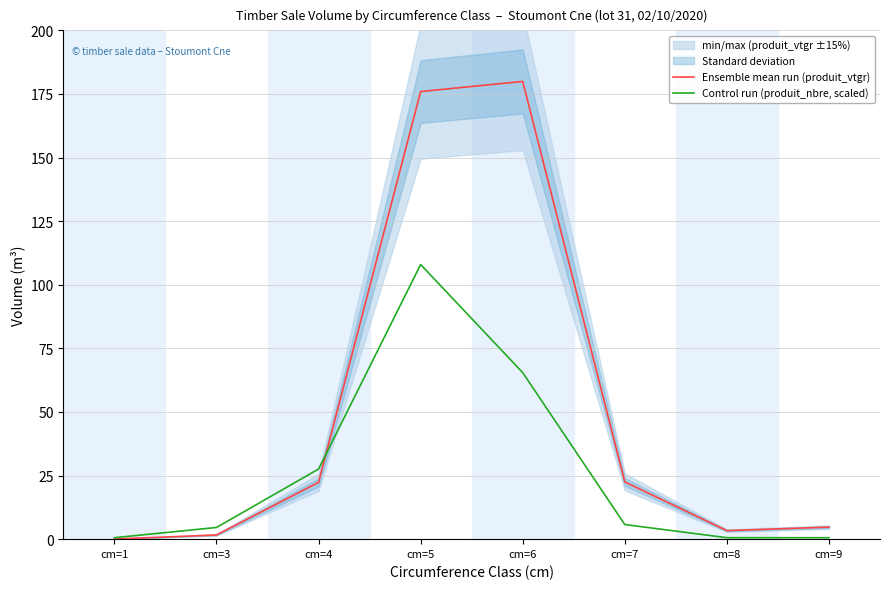

What is the difference between the second highest and minimum values in the Control run (produit_nbre, scaled) series?

64.9